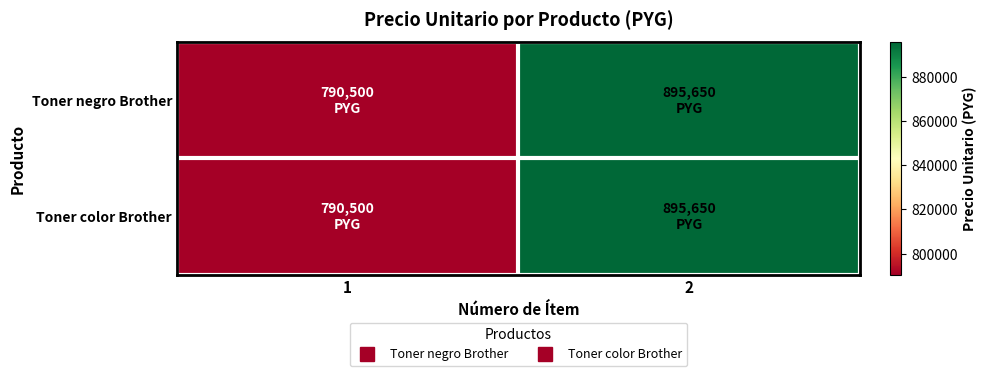

What is the maximum value shown in the chart?

895650